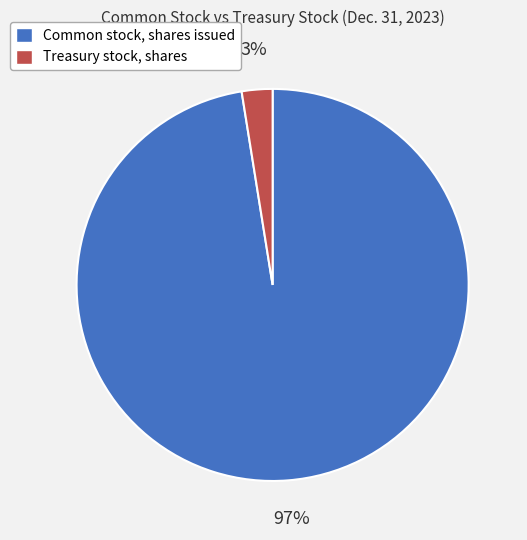

Count the number of slices in the pie.

2